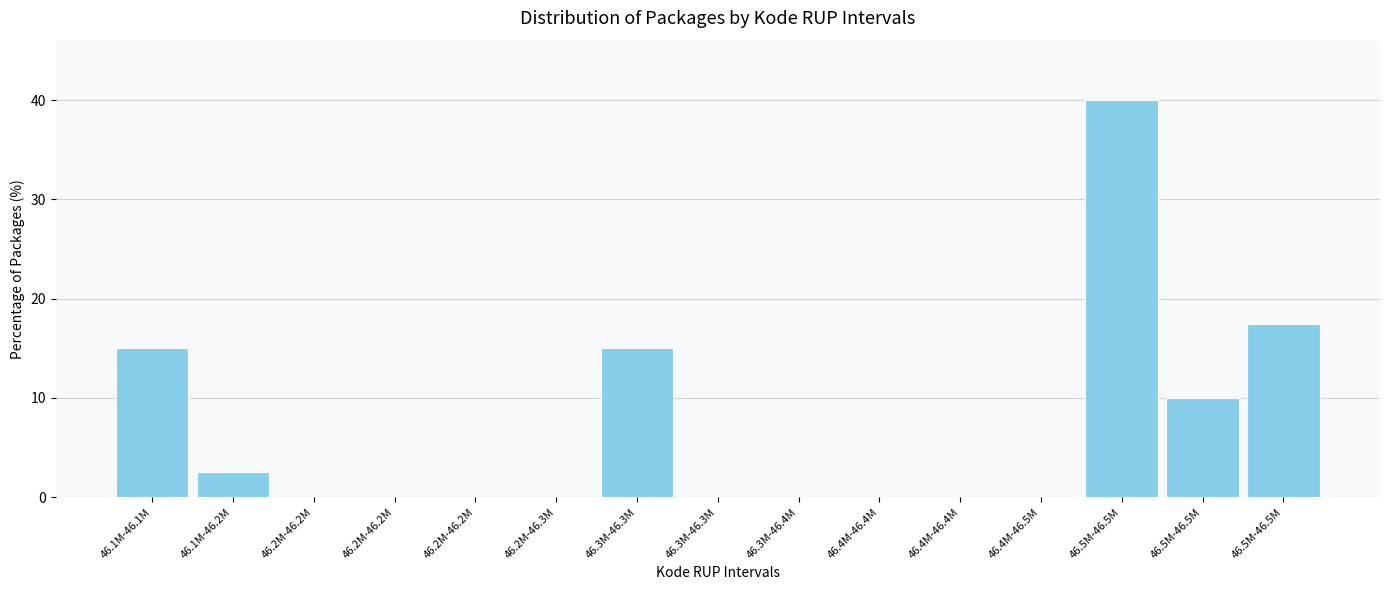

How many data points does each series have?

15